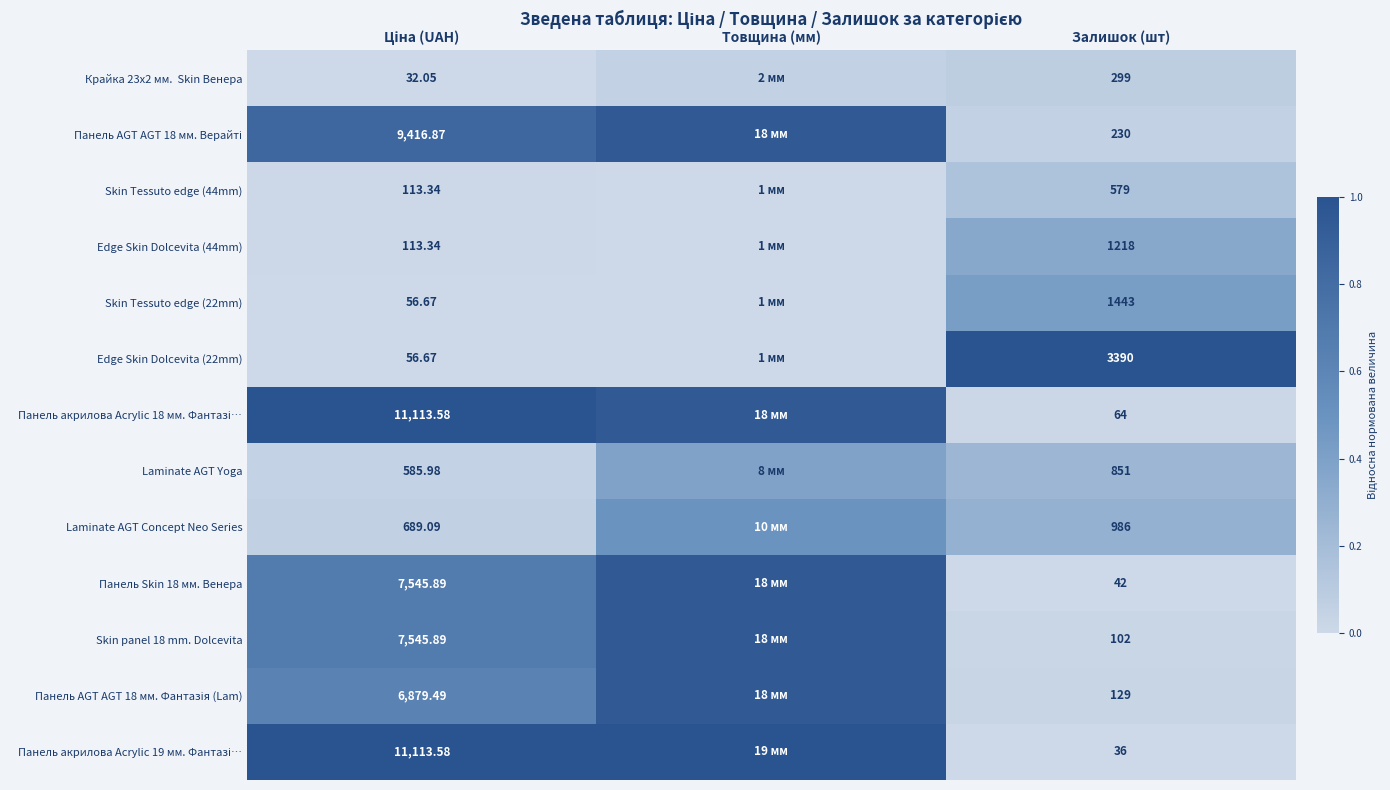

Is the value of Панель Skin 18 мм. Венера at Залишок (шт) greater than the value of Skin Tessuto edge (22mm) at Залишок (шт)?

No